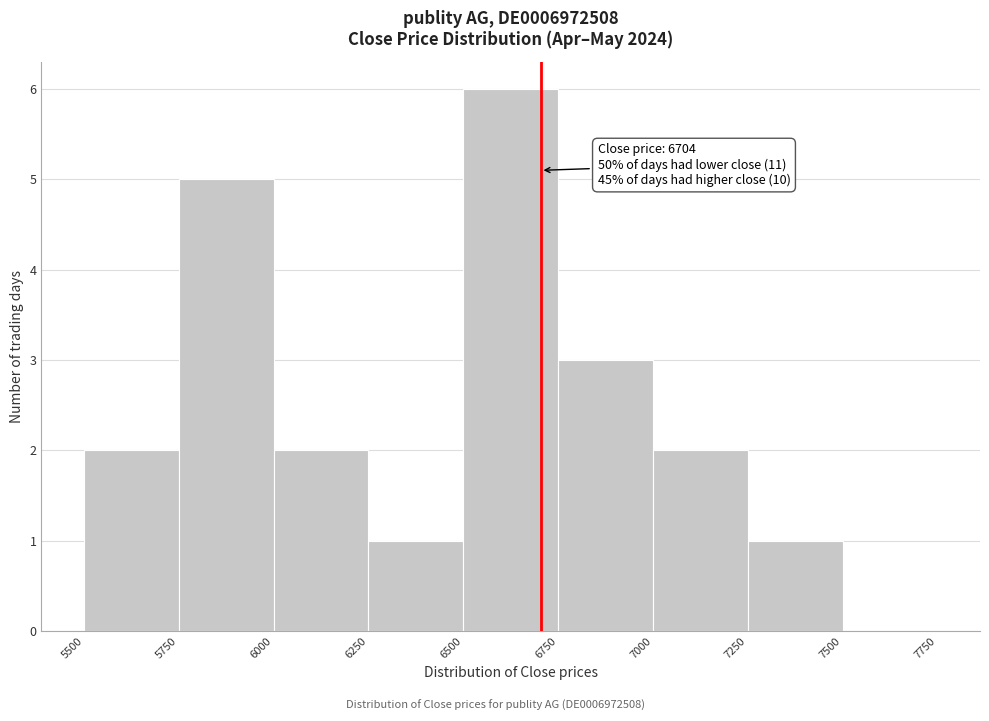

Over which range of the x-axis is the bar tallest?

6500 to 6750